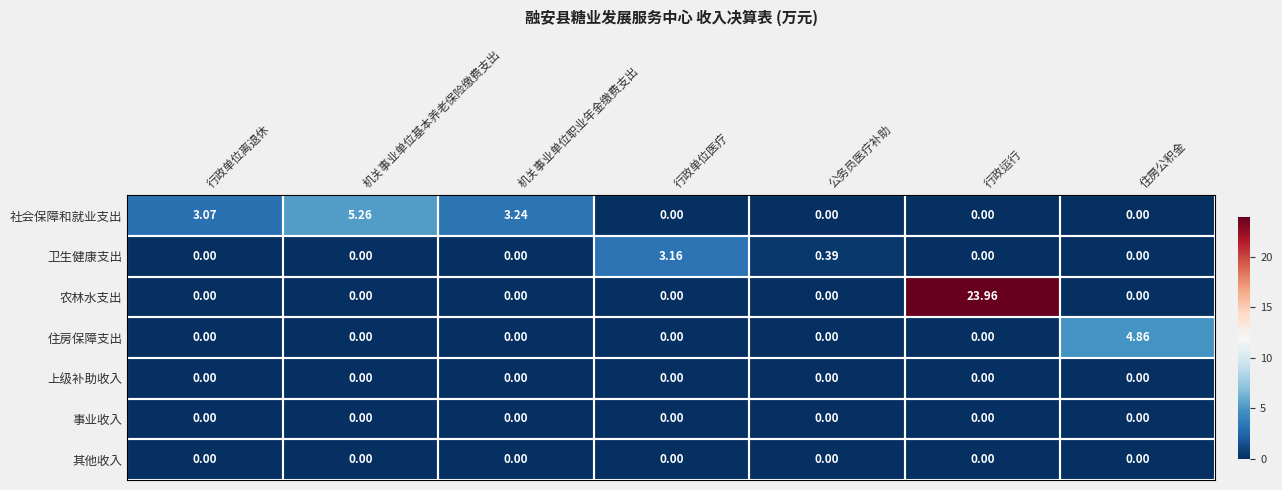

Between 行政单位离退休 and 行政单位医疗, which series saw the biggest shift?

卫生健康支出